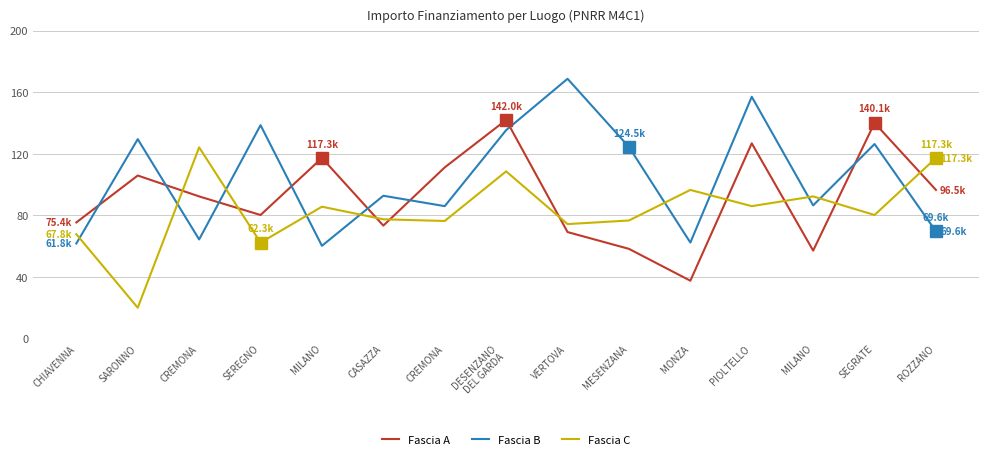

In Fascia B, how many points are lower than both neighbors (excluding endpoints)?

5